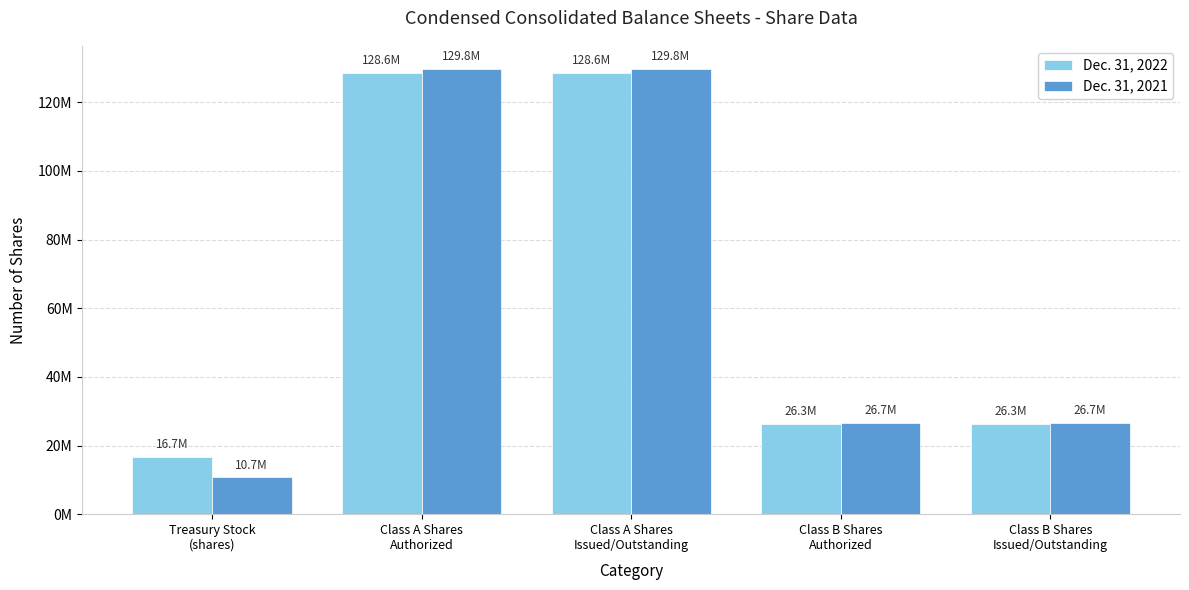

What is the average value of the Dec. 31, 2022 series?

65290600